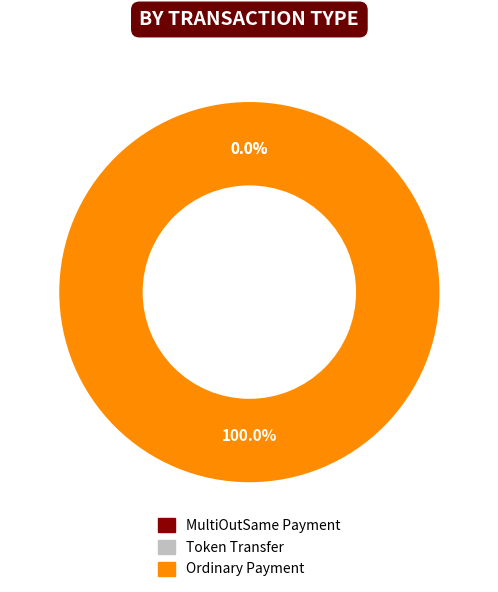

Which category has the smallest portion of the pie?

496705